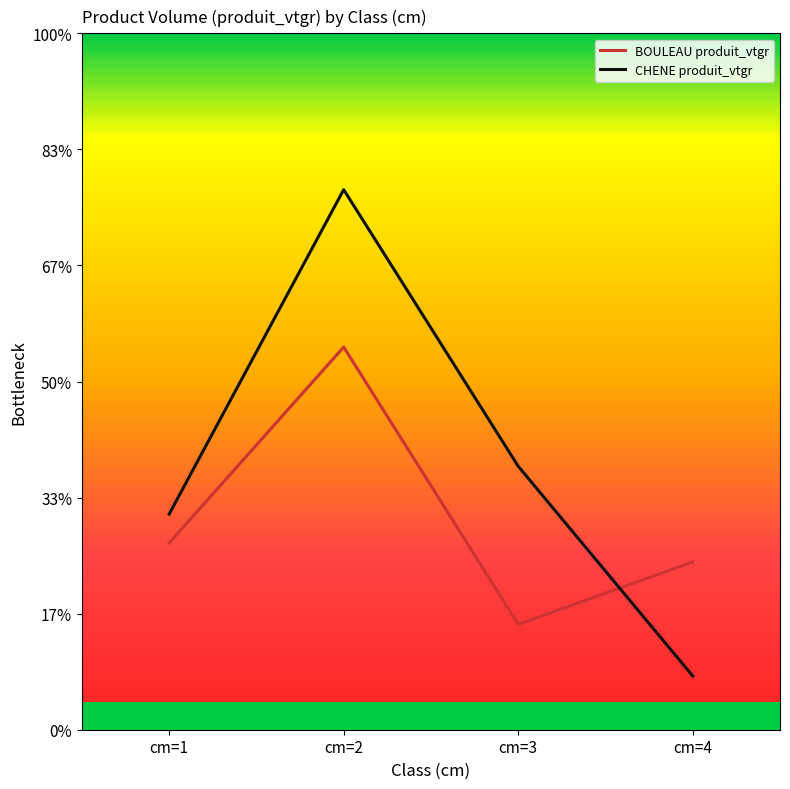

True or false: BOULEAU produit_vtgr has more than 2 points higher than both neighbors.

False